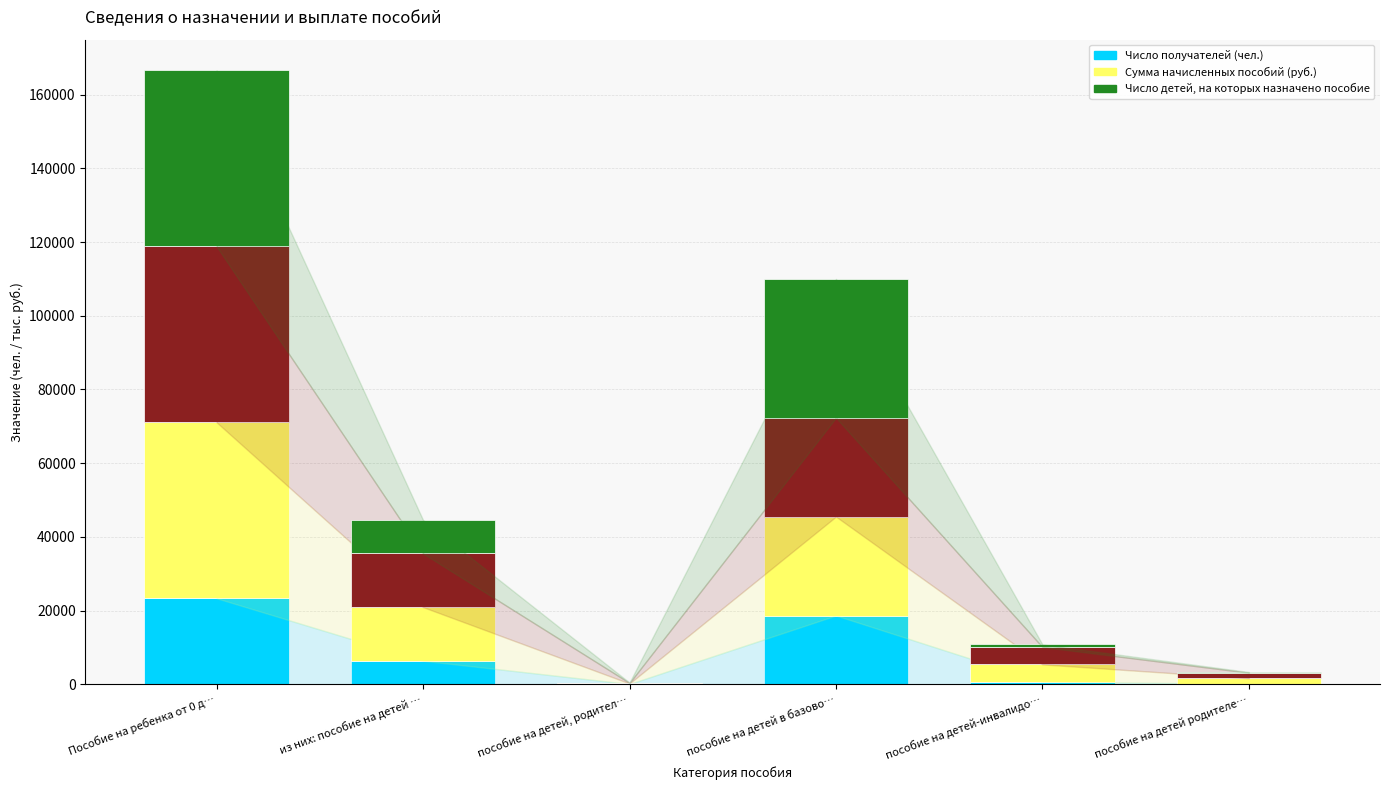

What is the label of the 3rd bar from the right?

пособие на детей в базово…